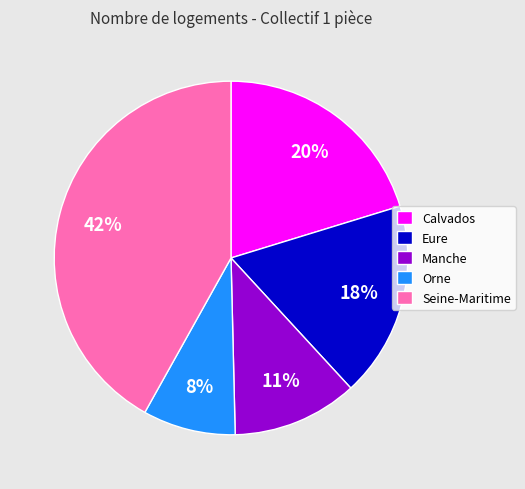

What is the smallest slice in the pie chart?

Orne